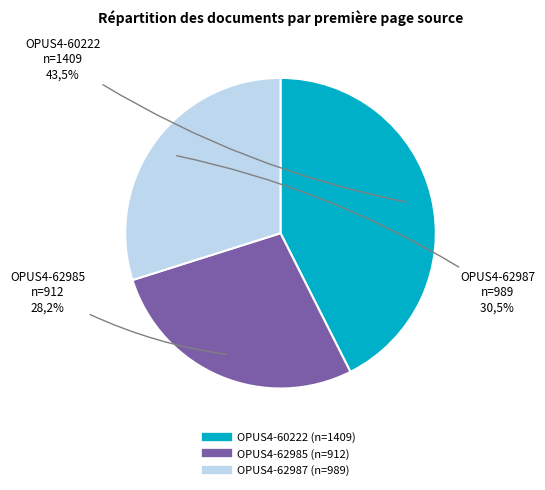

Does any single category account for the majority?

No